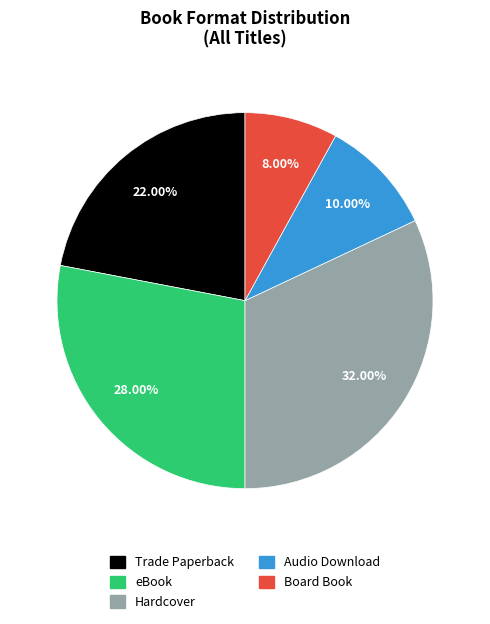

Which category has the biggest portion of the pie?

Hardcover